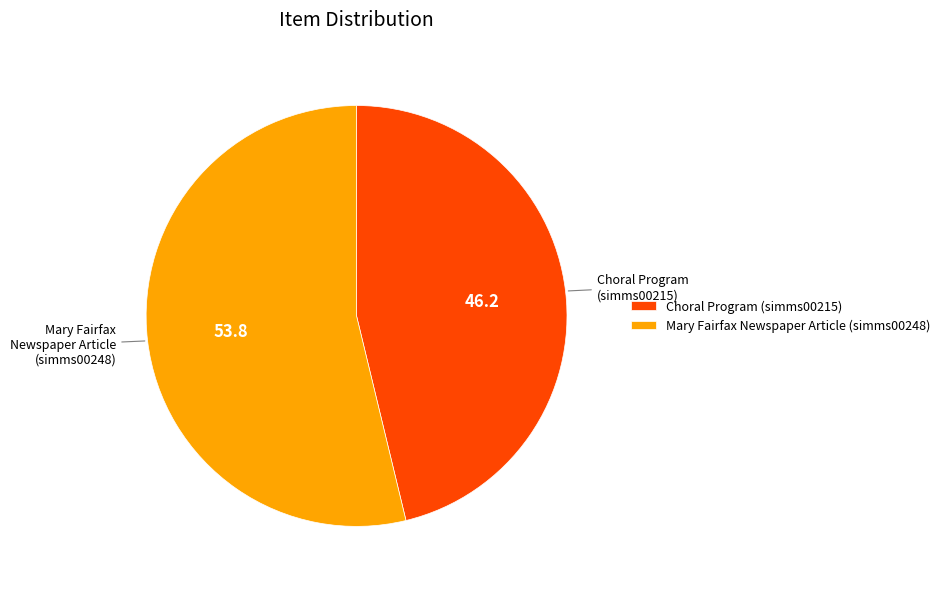

What is the largest slice in the pie chart?

Mary Fairfax Newspaper Article (simms00248)